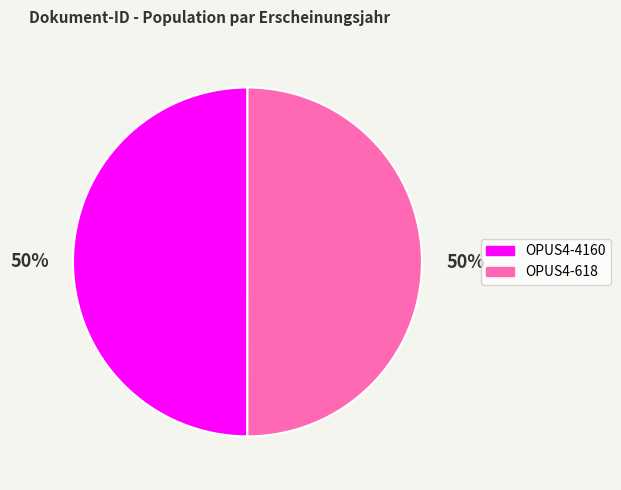

To the nearest percent, what is the combined percentage of OPUS4-4160 and OPUS4-618?

100%